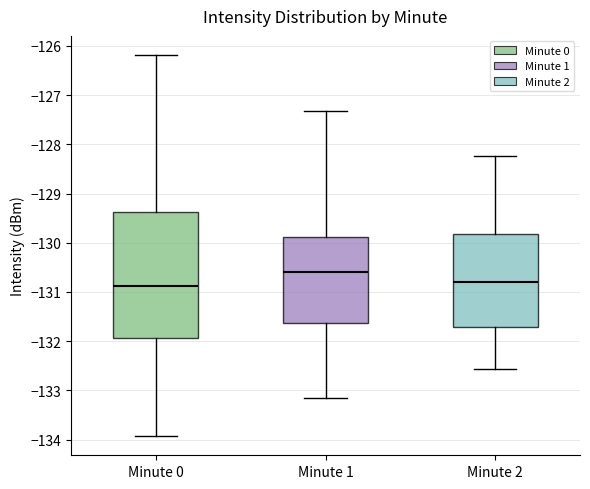

Reading left to right, read every box against the y-axis: the position of its median line, the range the box covers, and the ends of its whiskers. The values are not printed on the chart, so give them approximately, as read against the axis.

Minute 0: median -130.9, box -131.9 to -129.4, whiskers -133.9 to -126.2
Minute 1: median -130.6, box -131.6 to -129.9, whiskers -133.2 to -127.3
Minute 2: median -130.8, box -131.7 to -129.8, whiskers -132.6 to -128.2